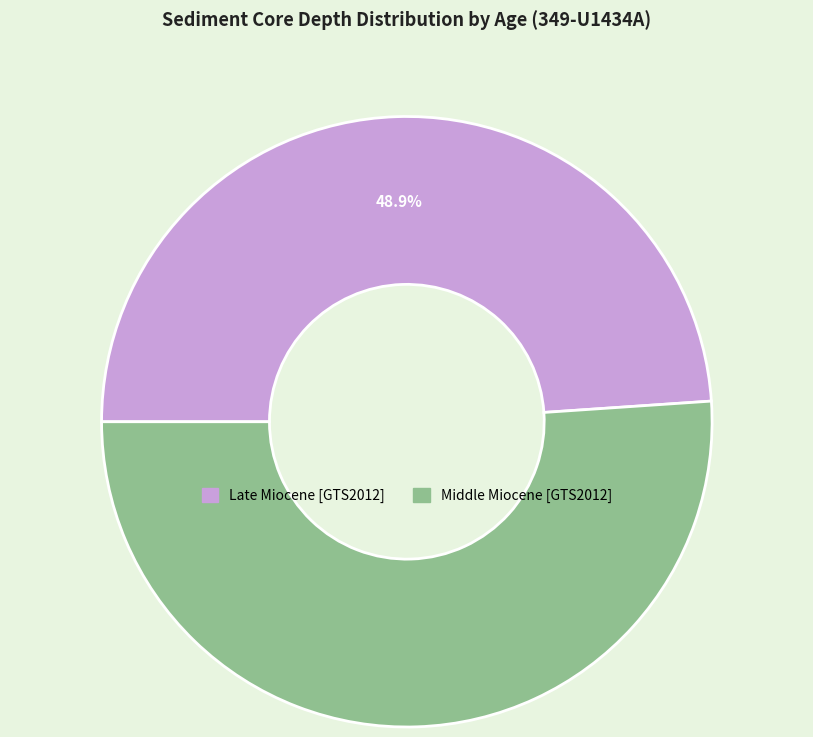

To the nearest percent, what is the average slice percentage?

50%